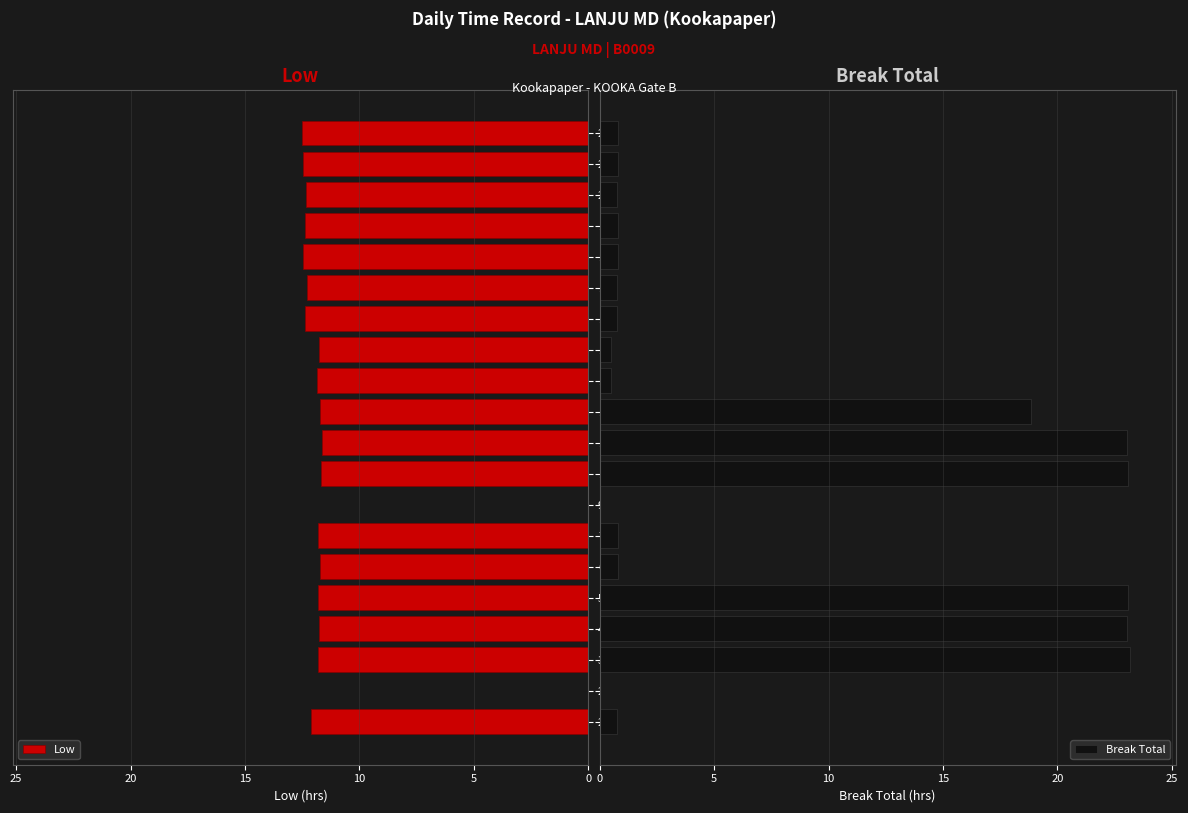

What is the maximum value for Low?

12.5